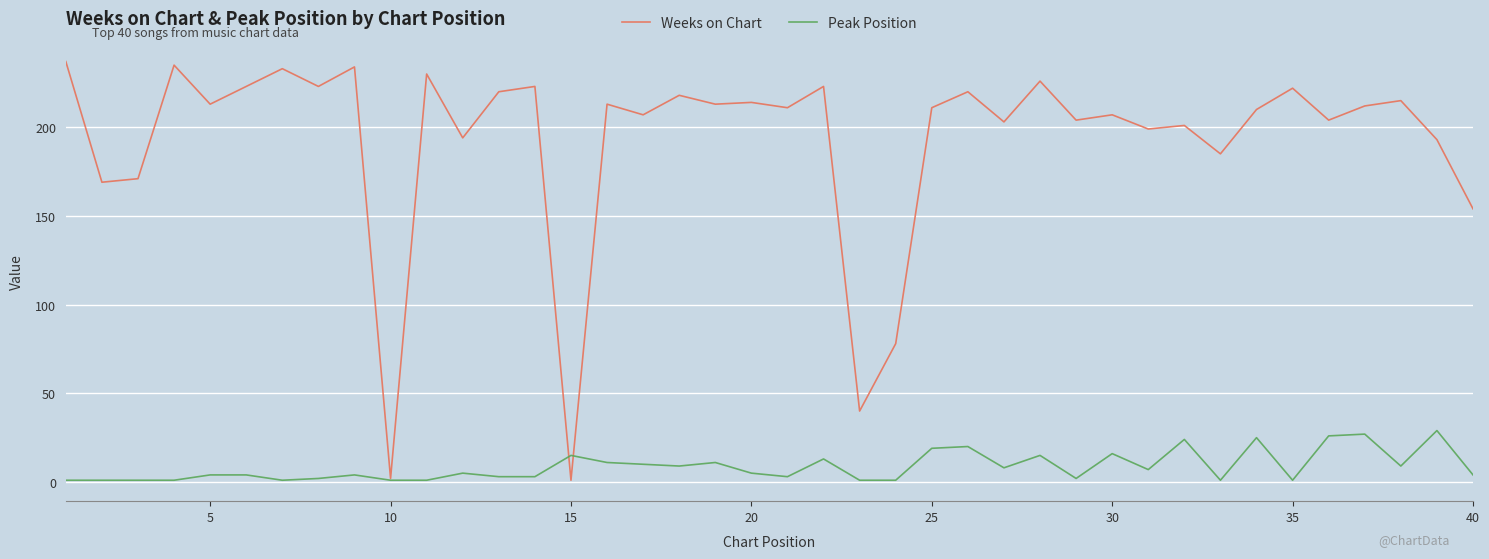

List the series in order of their peak value, highest first.

Weeks on Chart, Peak Position